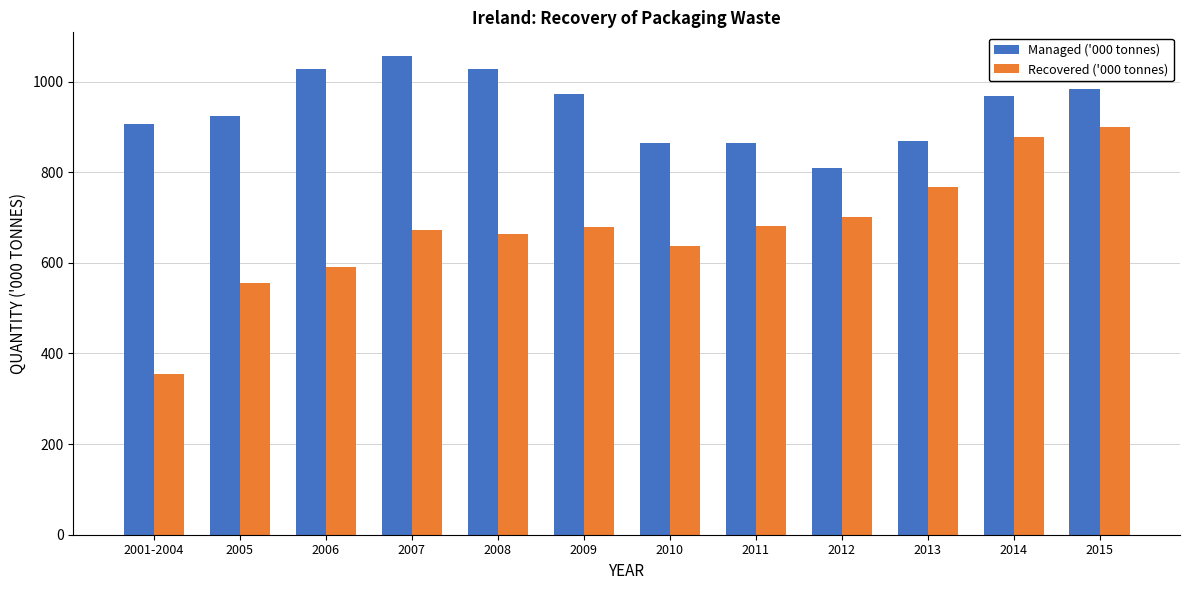

Where is Recovered ('000 tonnes) nearest to the value 626?

2010